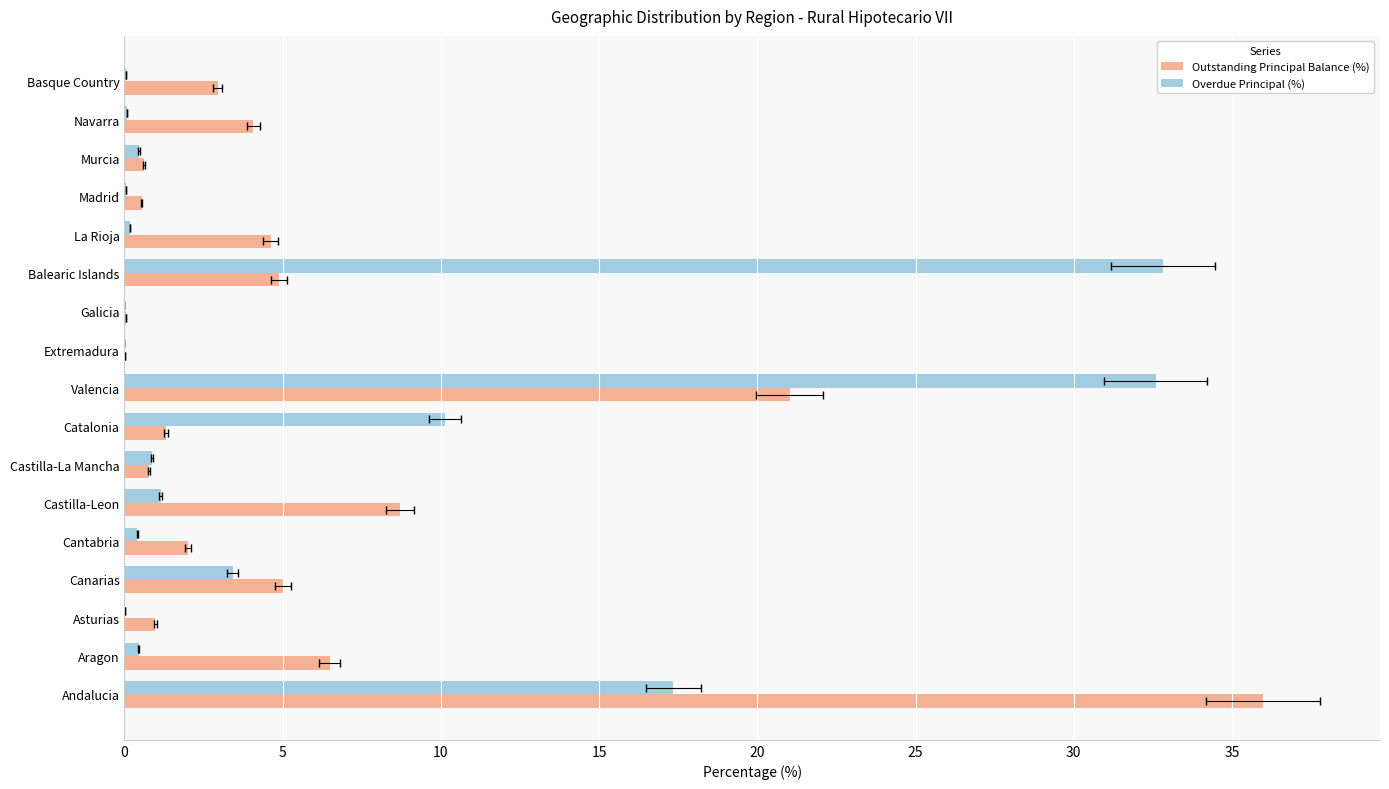

Is the value of Outstanding Principal Balance (%) at Castilla-La Mancha greater than the value of Overdue Principal (%) at Asturias?

Yes